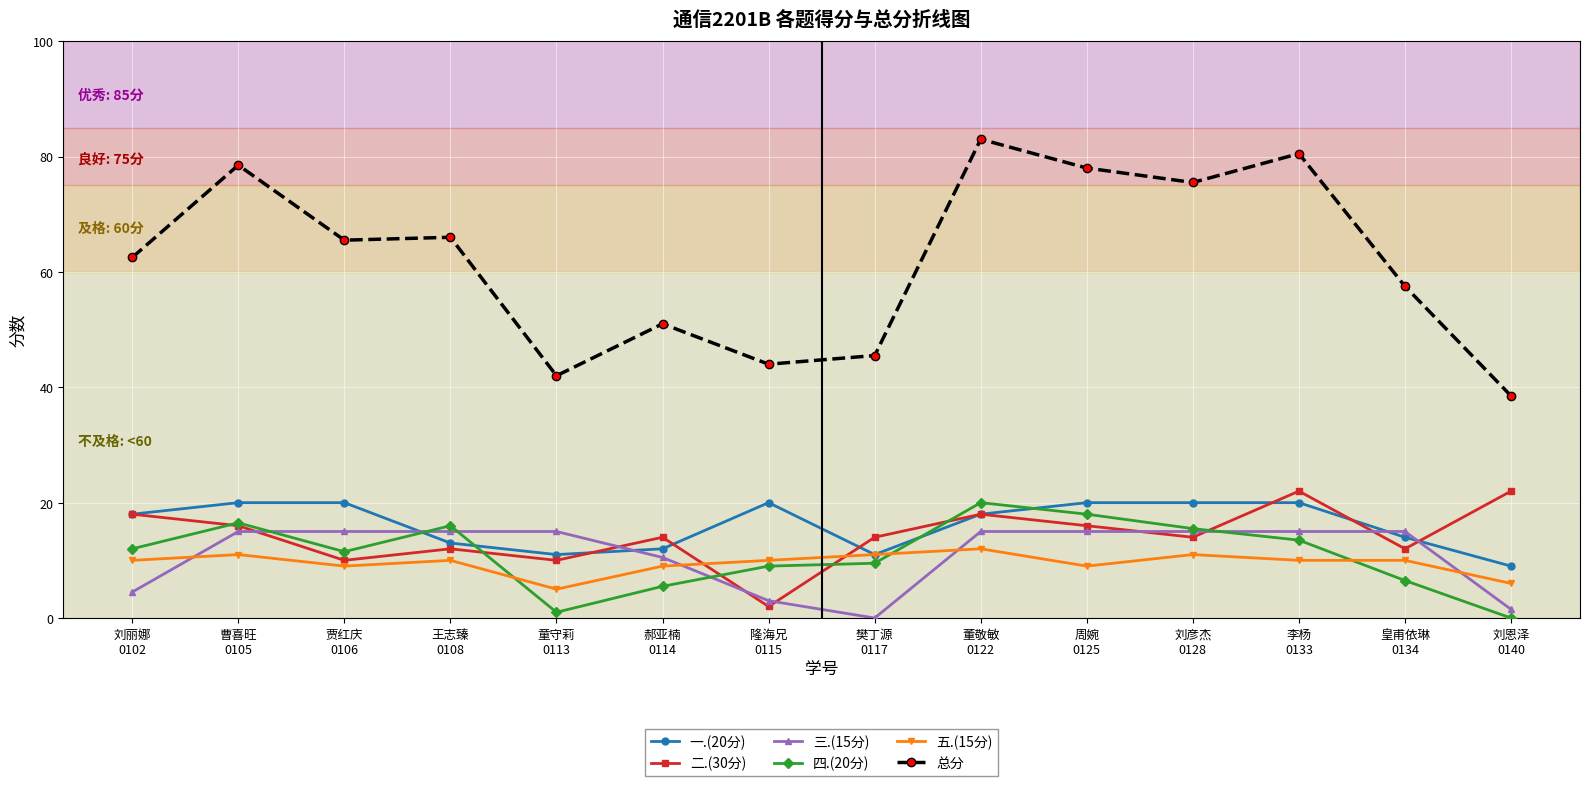

What is the difference between the second highest and minimum values in the 四.(20分) series?

18.0